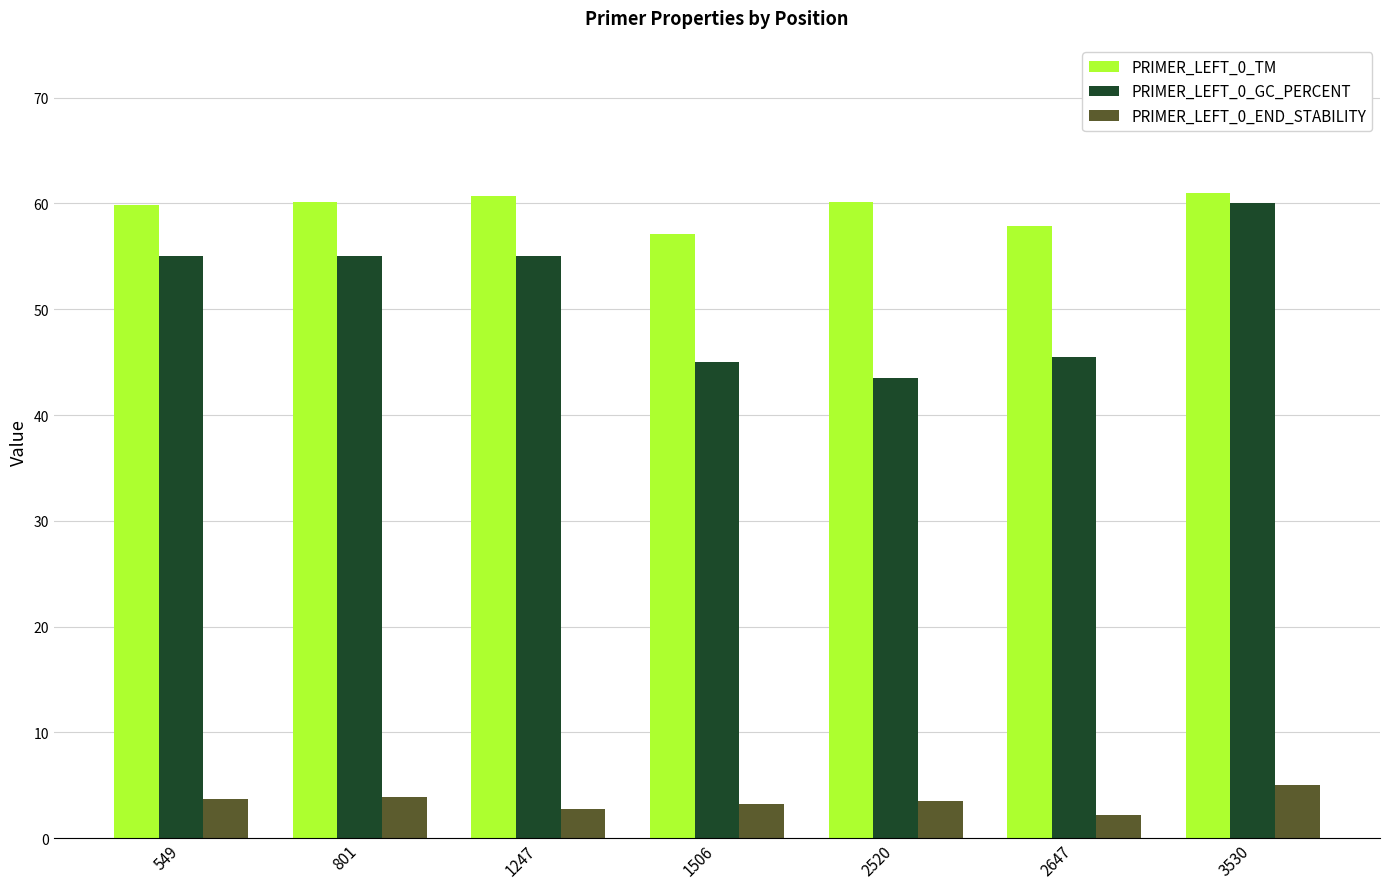

True or false: PRIMER_LEFT_0_TM has a value of 57.9 at 2647.

True